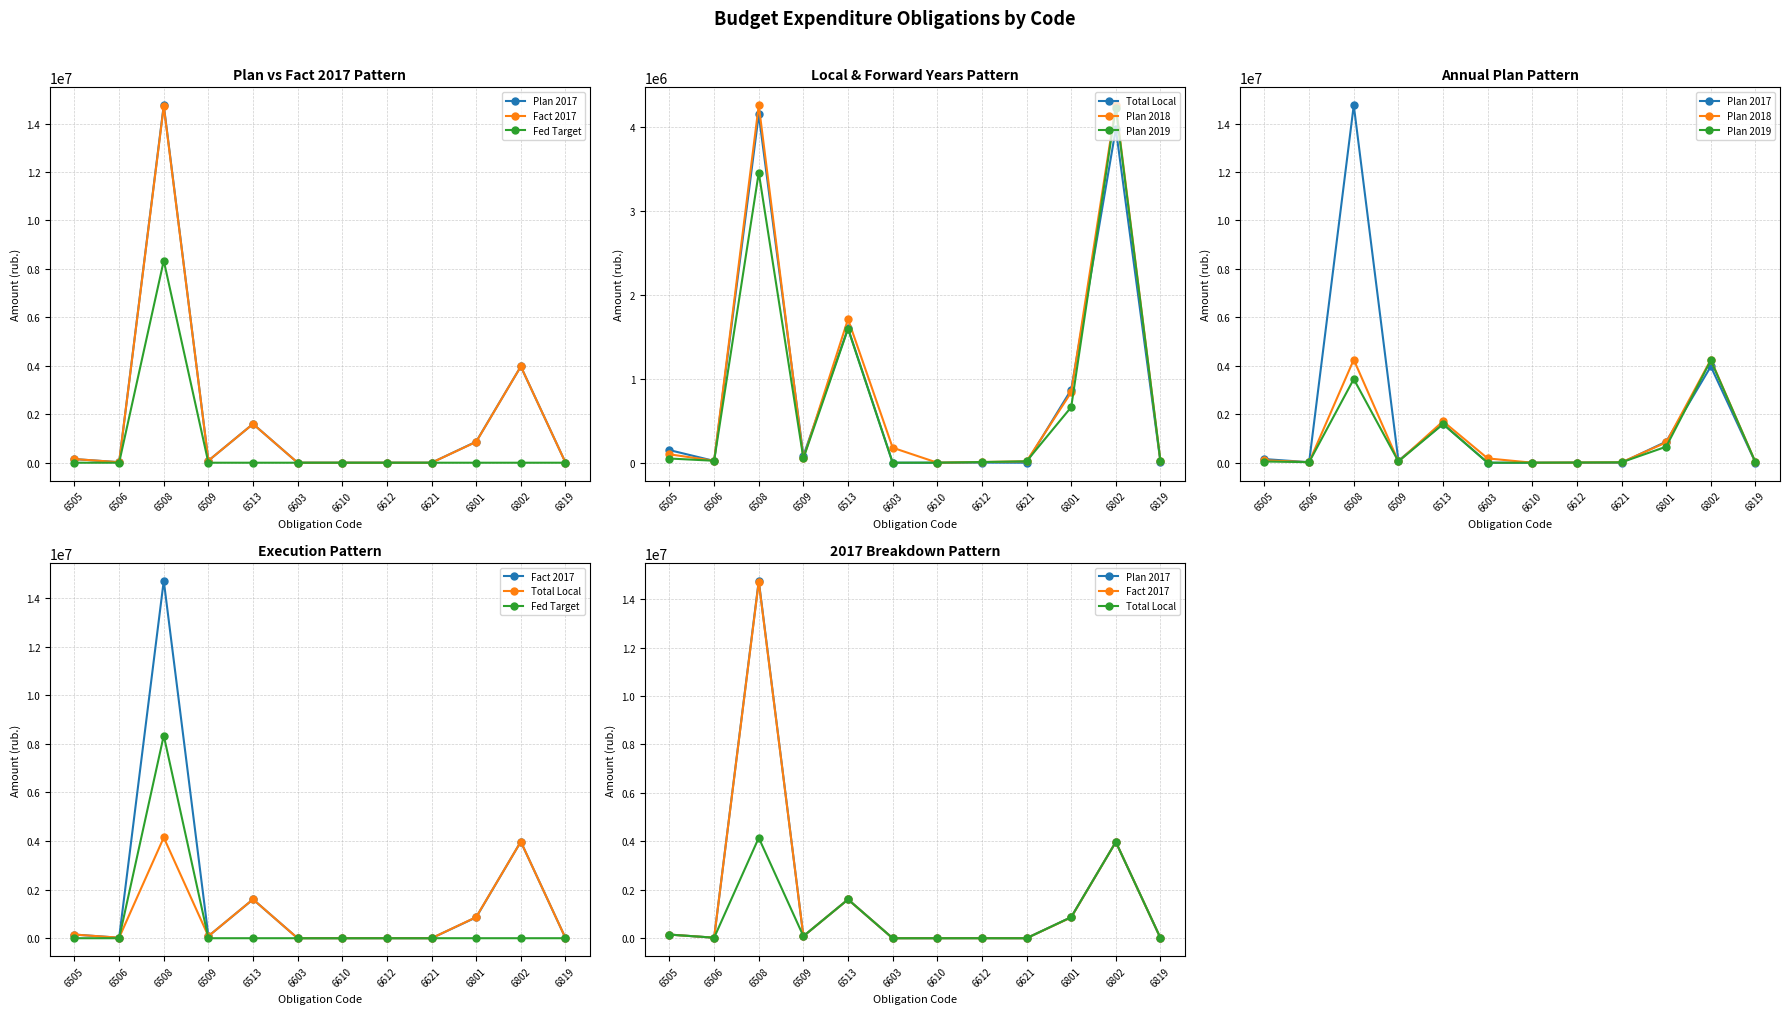

What is the average value of the Fact 2017 series?

1784233